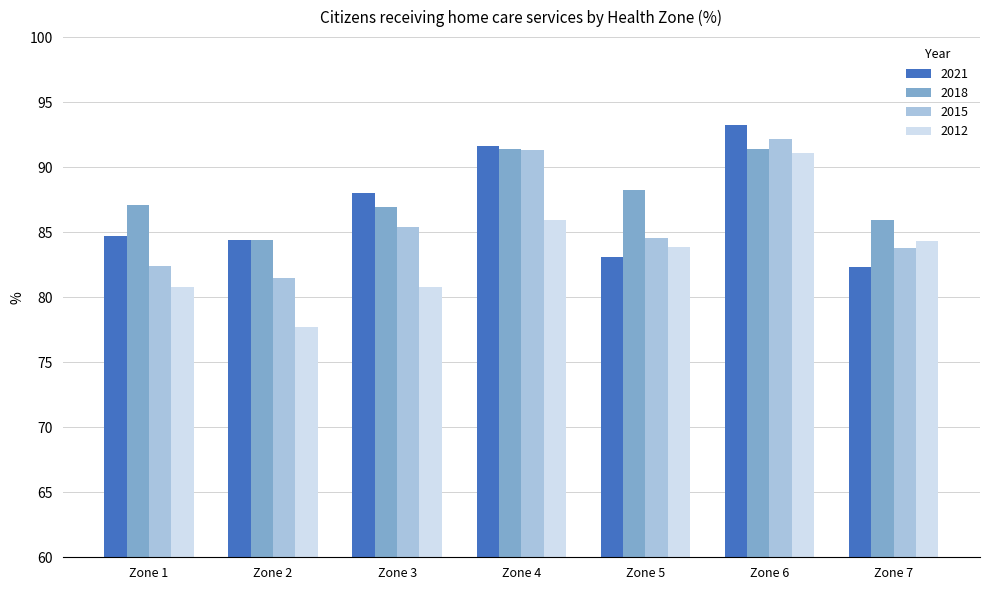

What is the sum of the 2015 values at Zone 5 and Zone 6?

176.8